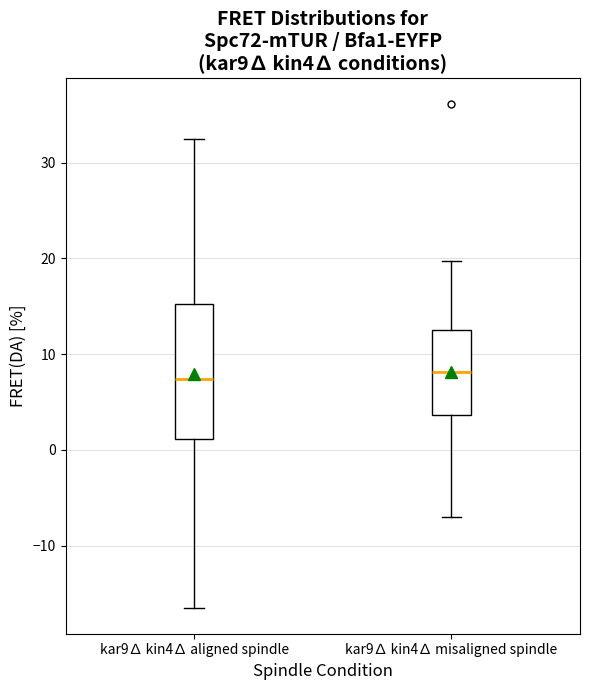

Reading left to right, transcribe this box plot: for each box, give where its median line is, the range the box spans, and where its two whiskers end, as read against the y-axis. The values are not printed on the chart, so give them approximately, as read against the axis.

kar9∆ kin4∆ aligned spindle: median 7, box 1 to 15, whiskers -17 to 32
kar9∆ kin4∆ misaligned spindle: median 8, box 4 to 12, whiskers -7 to 20